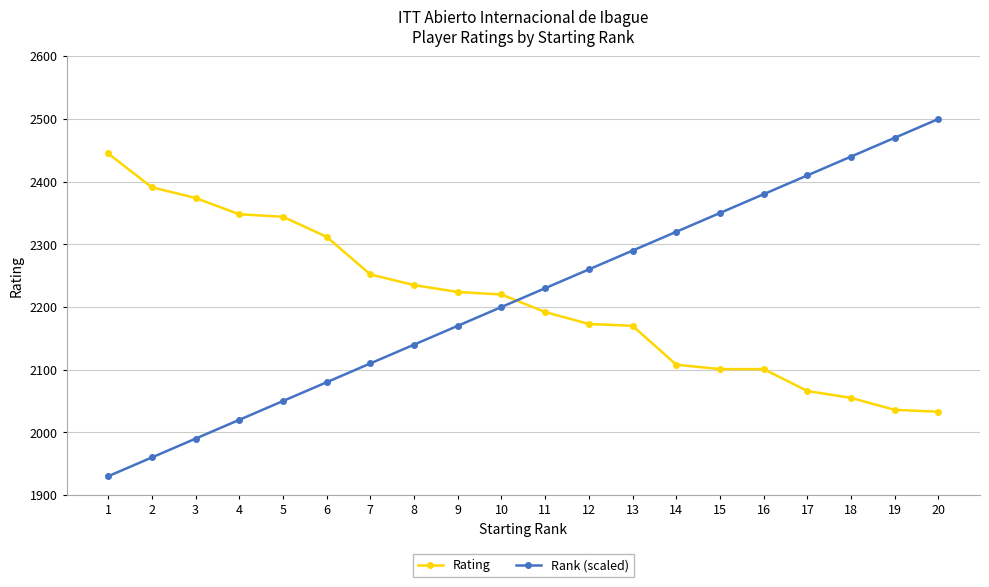

Is this an area chart (filled region under the line)?

No